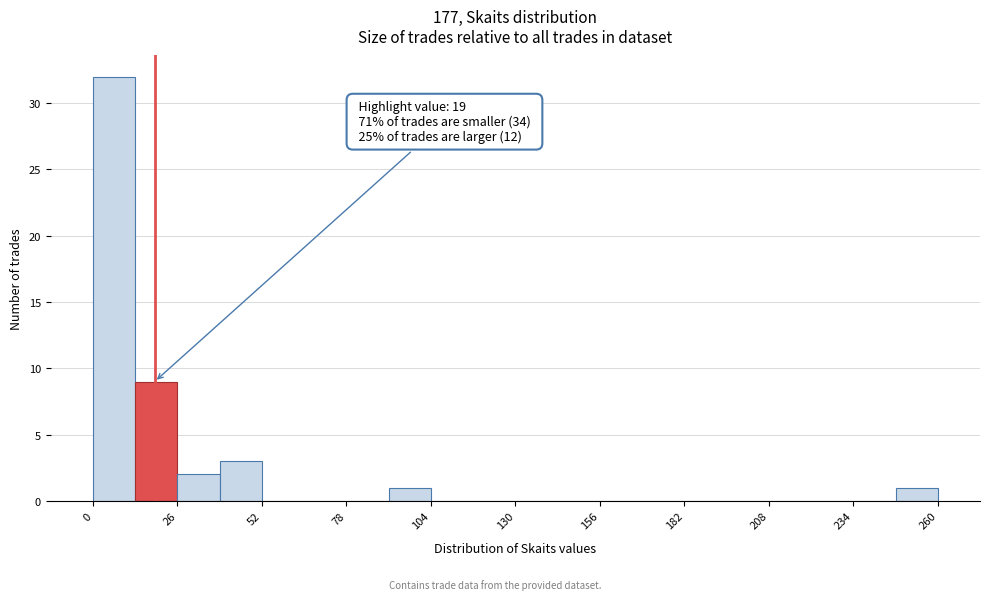

Around what value on the x-axis is the tallest bar? Give the approximate position of its centre, as read against the axis.

5